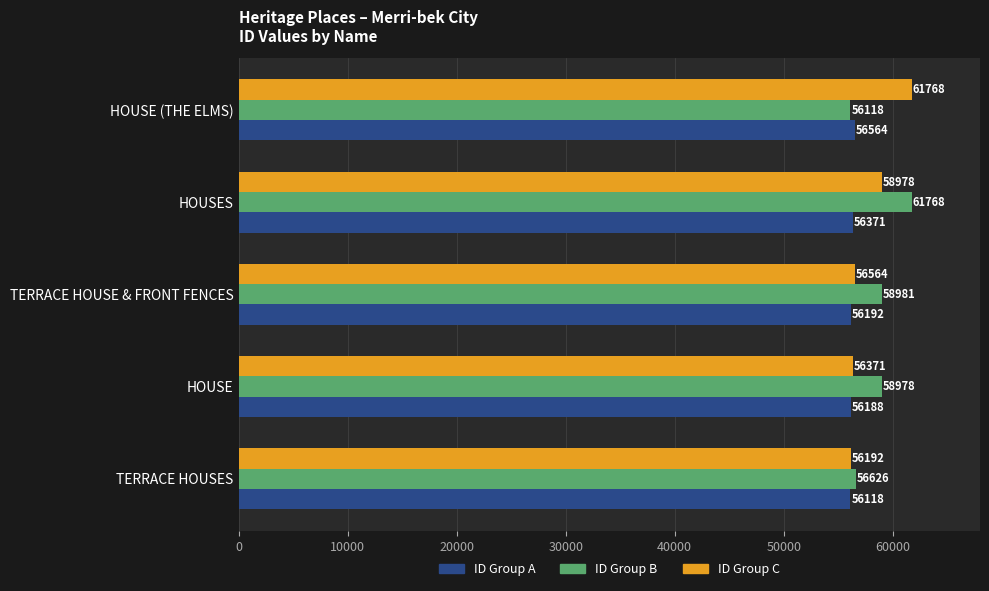

Which category has the highest value in the ID Group C series?

HOUSE (THE ELMS)